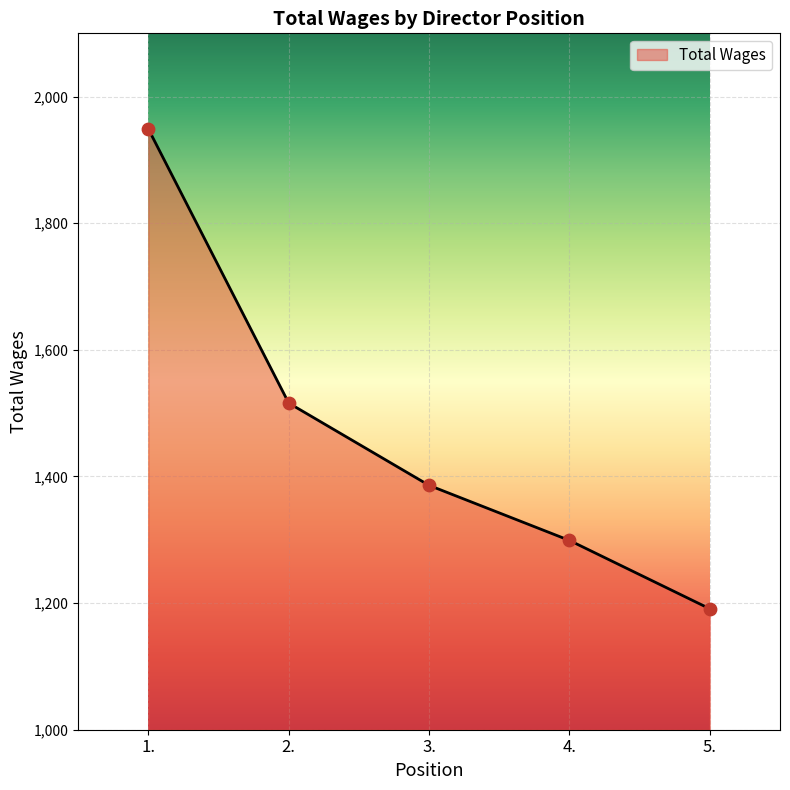

What is the change in value from 2. to 3.?

-130